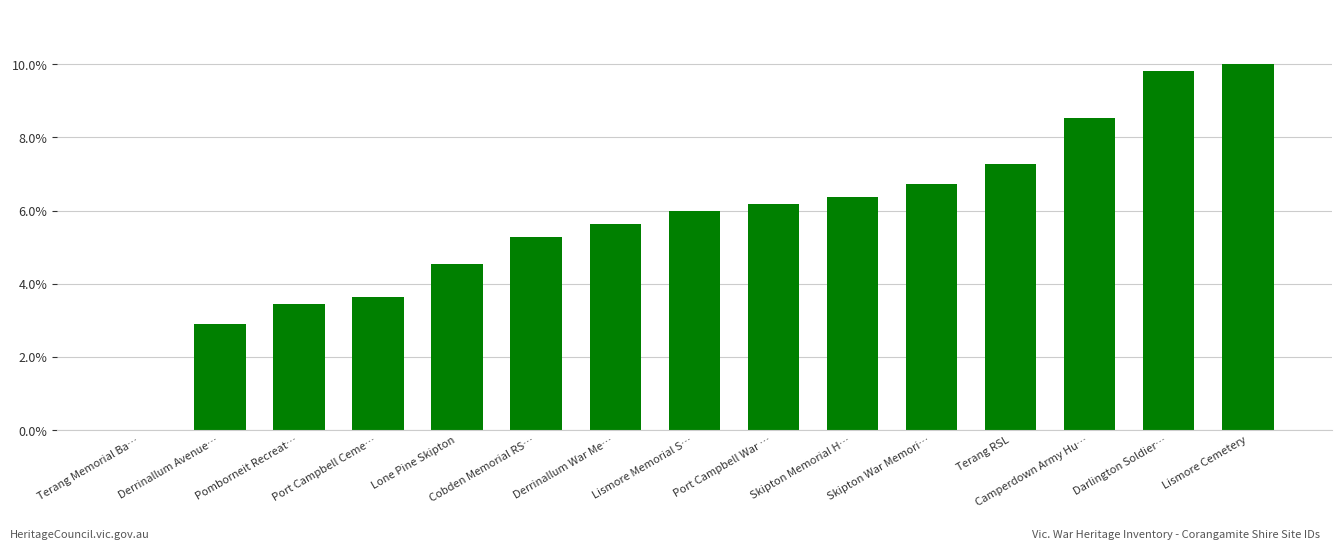

What is the greatest value displayed?

10.0